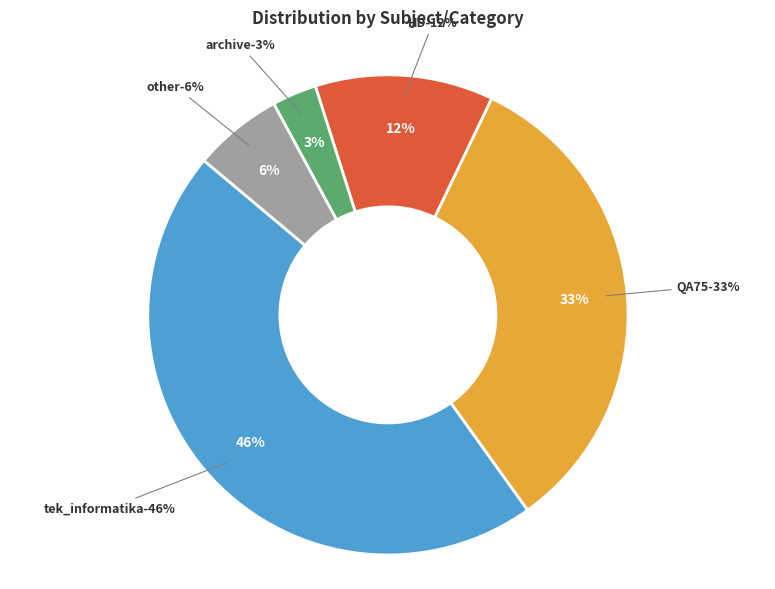

Is it true that other is 13% of the pie?

False